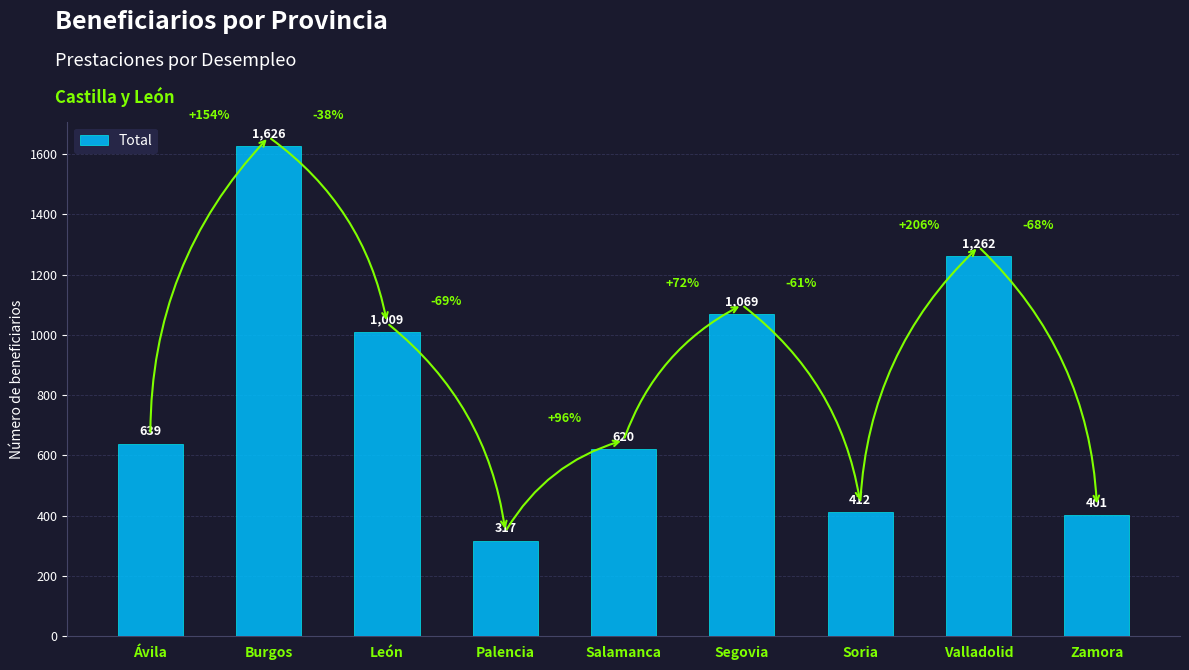

What is the label of the 4th bar from the left?

Palencia